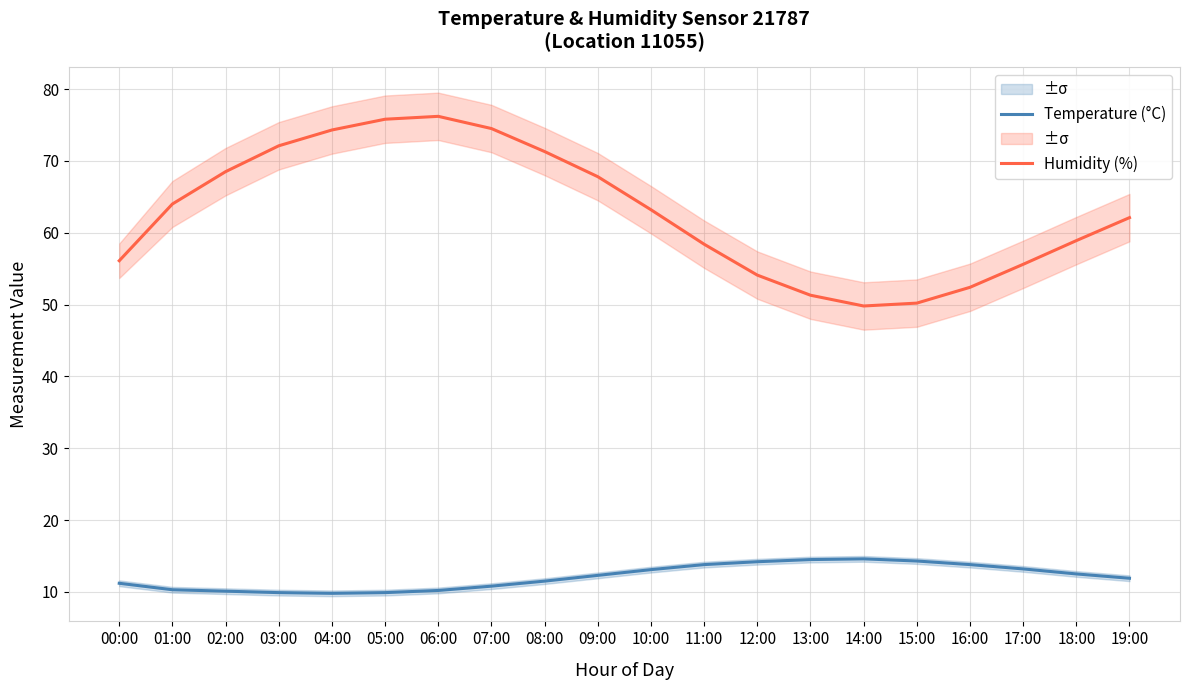

Which series has the widest spread of values?

Humidity (%)